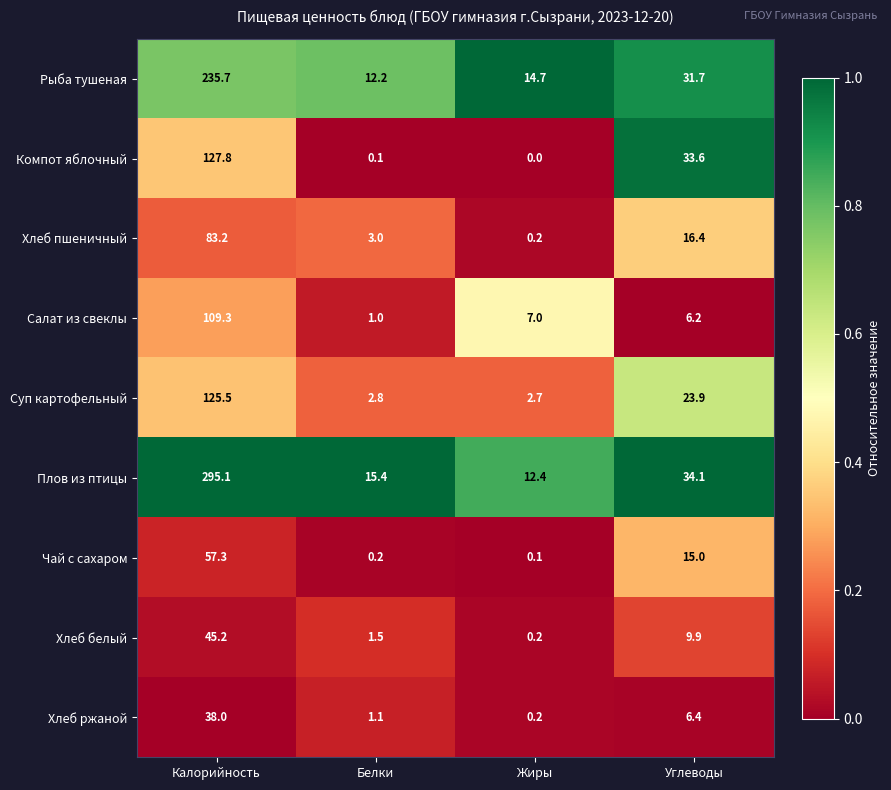

What is the difference between the highest and lowest values at Жиры?

14.7